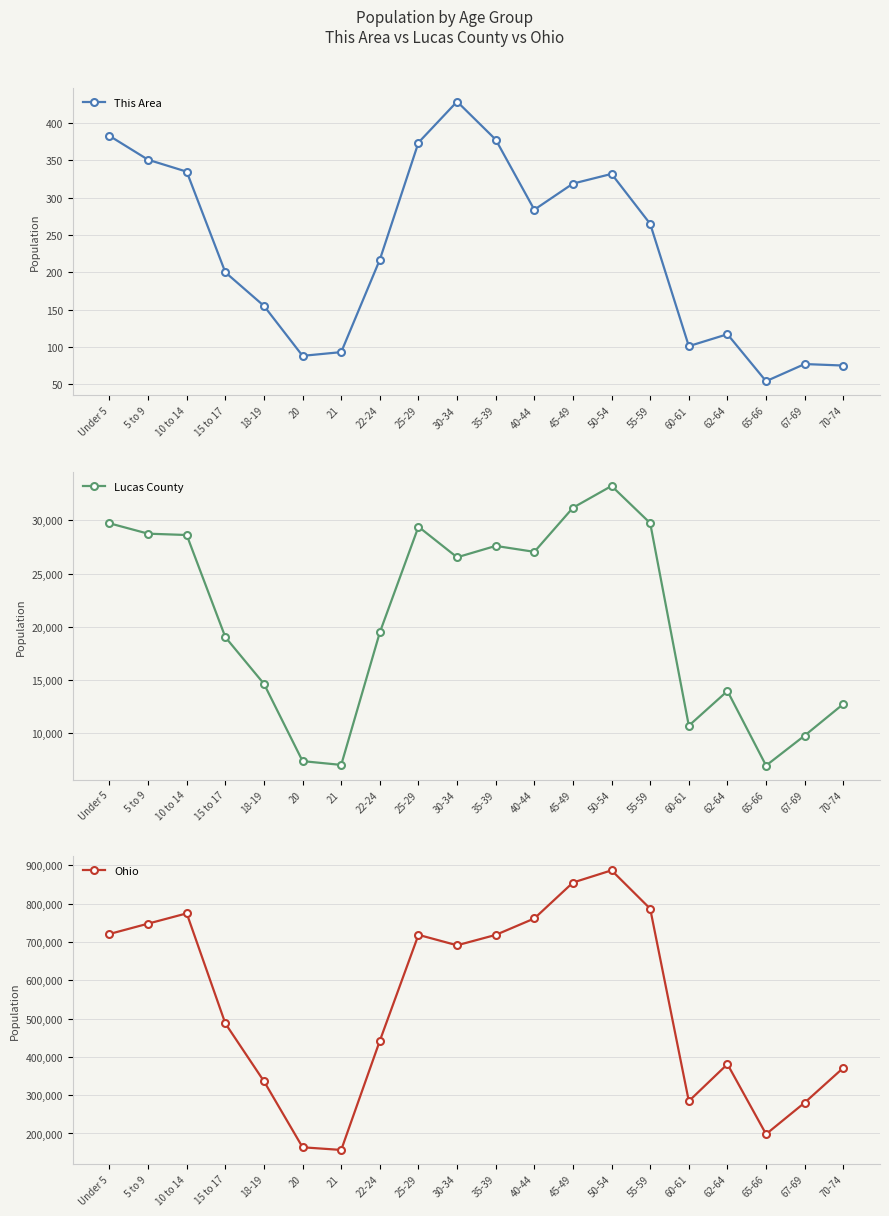

Rank the series by their maximum value, from highest to lowest.

Ohio, Lucas County, This Area